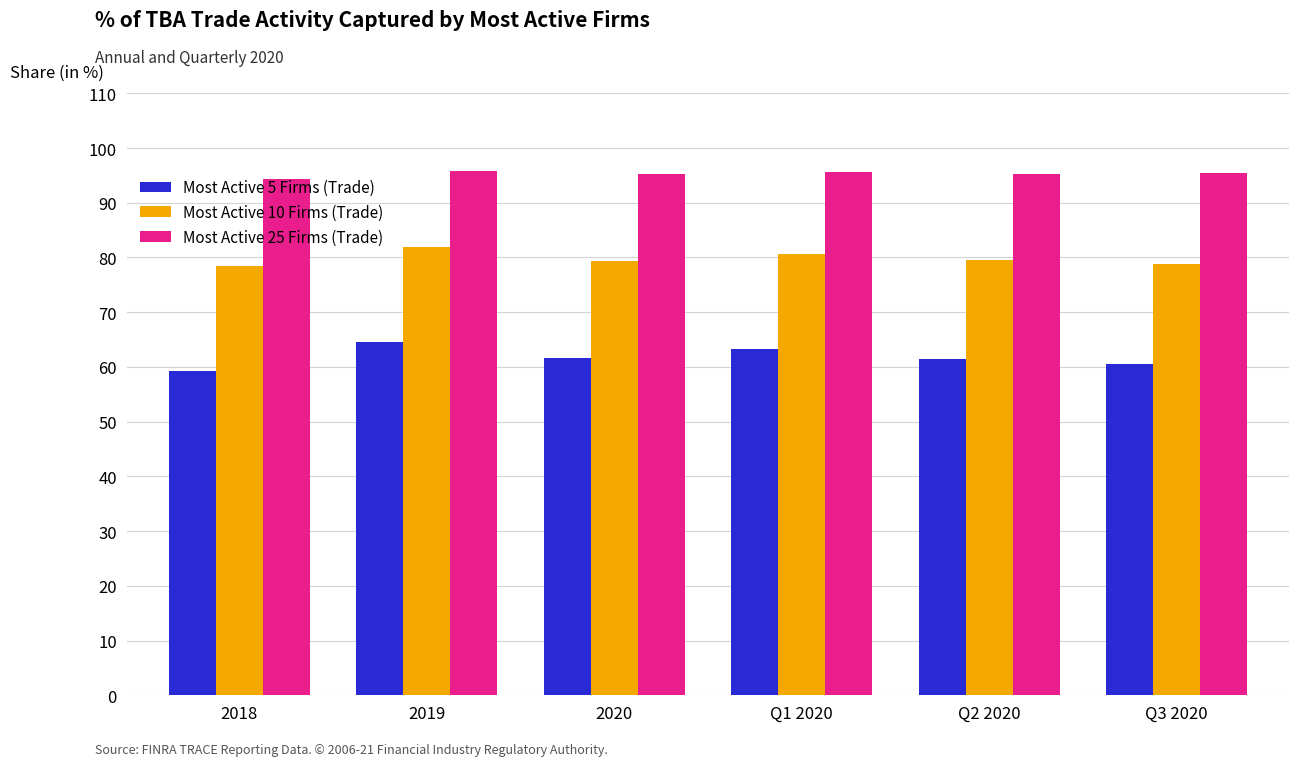

What is the spread (max minus min) of values at 2020?

33.6